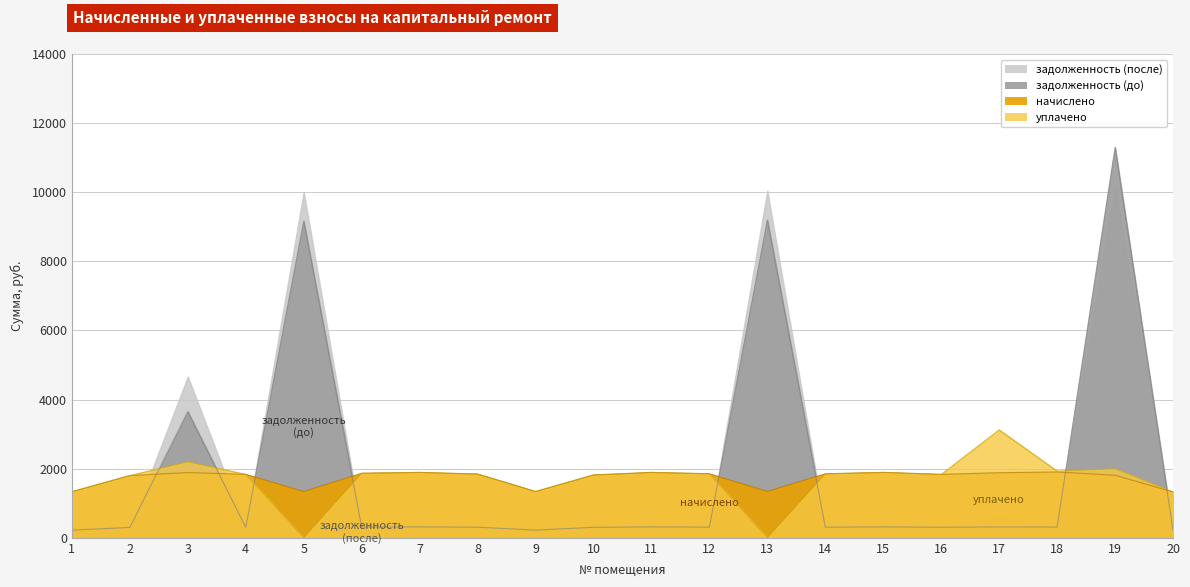

Reading left to right, list all the values displayed in this chart.

задолженность (до): 1=222.5	2=300.2	3=3651.5	4=306.0	5=9164.5	6=310.8	7=315.4	8=307.4	9=223.2	10=303.1	11=315.4	12=308.9	13=9194.1	14=307.3	15=315.4	16=306.0	17=313.9	18=310.2	19=11296.8	20=221.0
задолженность (после): 1=222.5	2=300.2	3=4664.6	4=306.0	5=10011.2	6=311.4	7=315.4	8=307.4	9=223.2	10=303.1	11=315.4	12=308.9	13=10043.6	14=303.9	15=315.4	16=306.0	17=641.8	18=282.8	19=10172.8	20=221.0
начислено: 1=1334.9	2=1801.4	3=1887.8	4=1836.0	5=1339.2	6=1868.4	7=1892.2	8=1844.6	9=1339.2	10=1818.7	11=1892.2	12=1853.3	13=1343.5	14=1853.3	15=1892.2	16=1836.0	17=1883.5	18=1905.1	19=1810.1	20=1326.2
уплачено: 1=1334.9	2=1801.4	3=2200.0	4=1836.0	5=0.0	6=1868.4	7=1892.2	8=1844.6	9=1339.2	10=1818.7	11=1892.2	12=1853.3	13=0.0	14=1850.0	15=1892.2	16=1836.0	17=3125.3	18=1930.0	19=2000.0	20=1326.2